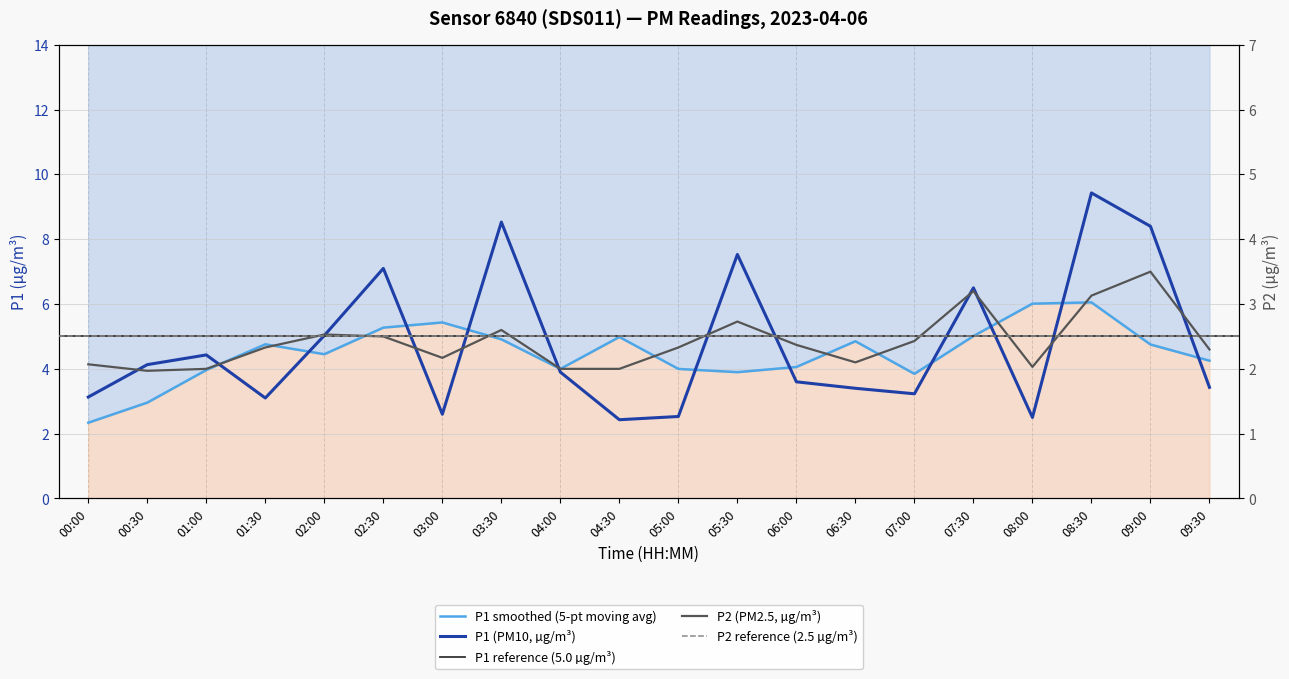

What position from the left is 09:30?

20